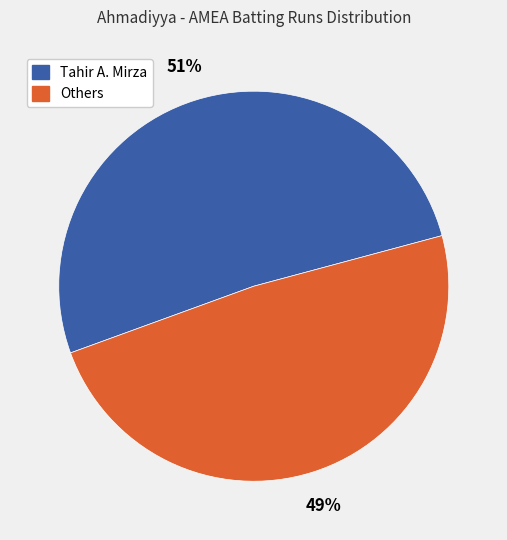

Is there a majority slice in this chart?

Yes